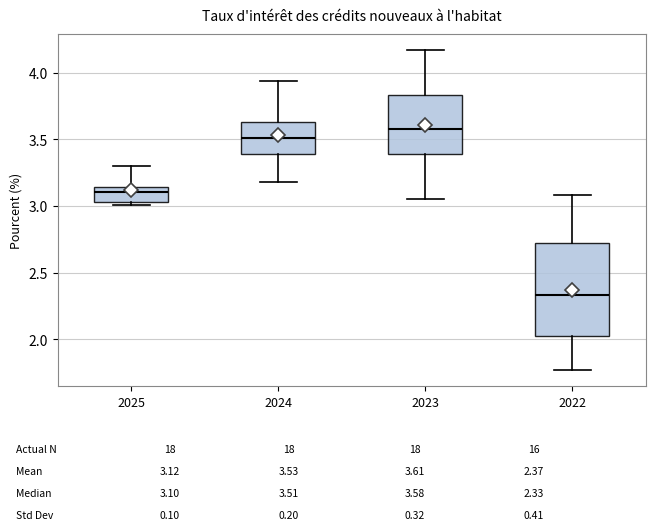

Comparing the boxes themselves (not the whiskers), which one is the tallest?

2022